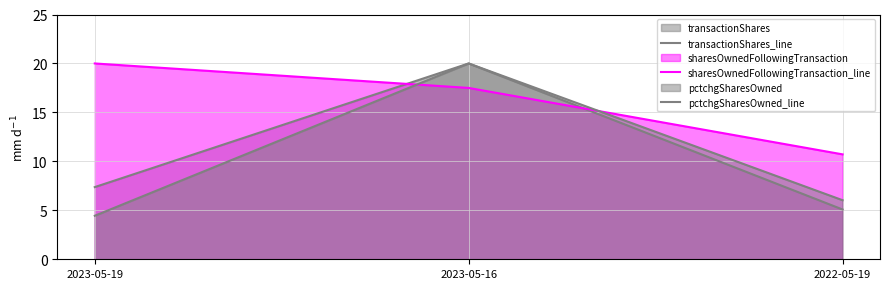

Is the value of transactionShares_line at 2023-05-16 greater than the value of sharesOwnedFollowingTransaction_line at 2023-05-19?

No